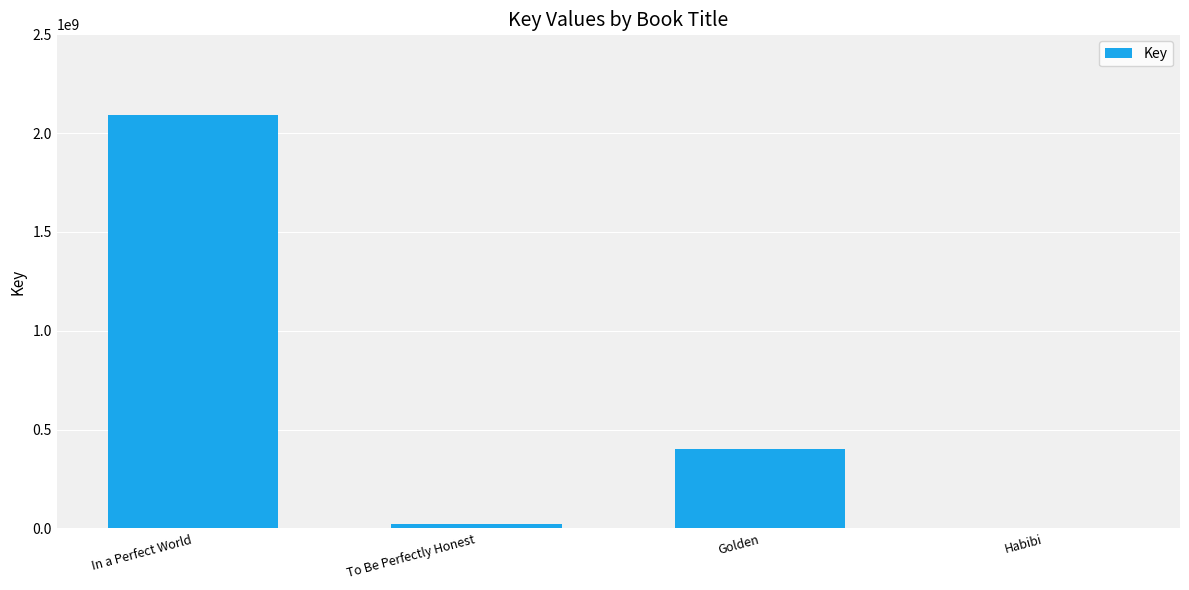

What is the approximate value at Golden?

402007978